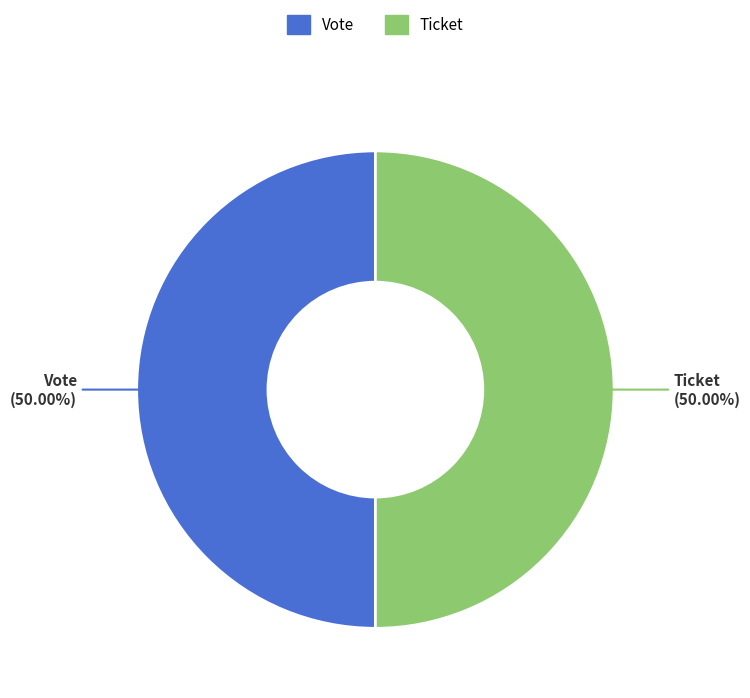

Approximately how many times larger is the value at Ticket compared to Vote?

1.0